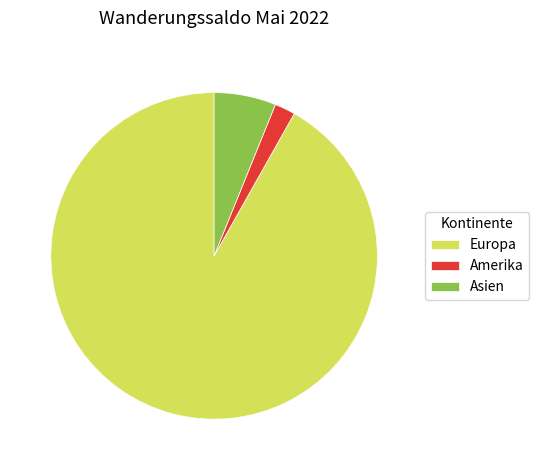

What is the ratio of the value at Asien to the value at Amerika?

3.0